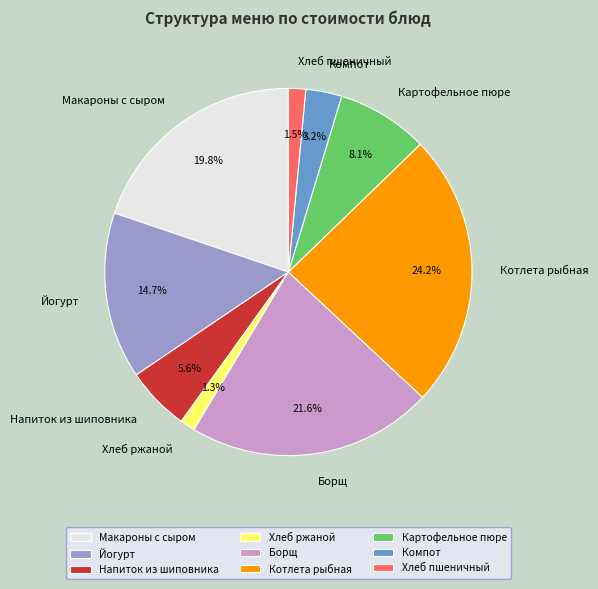

To the nearest percent, what portion does Макароны с сыром represent?

20%